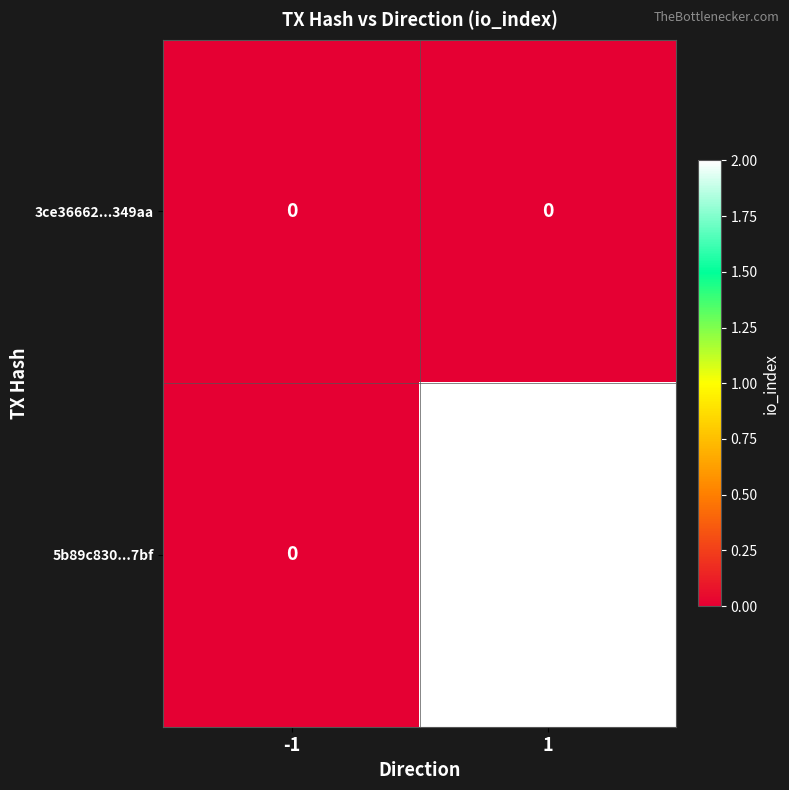

Reading left to right, what are all the values shown in this chart?

3ce36662...349aa: 0	0
5b89c830...7bf: 0	2